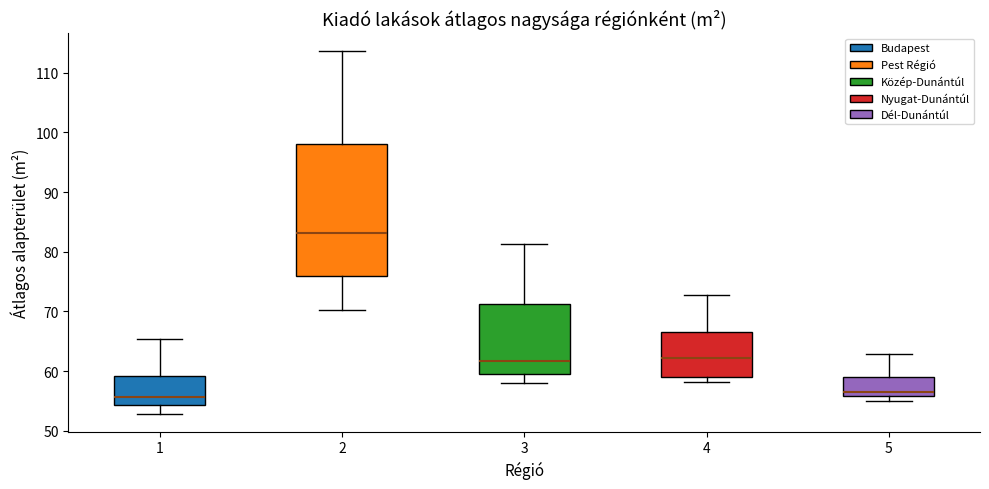

Reading left to right, transcribe this box plot: for each box, give where its median line is, the range the box spans, and where its two whiskers end, as read against the y-axis. The values are not printed on the chart, so give them approximately, as read against the axis.

1: median 56, box 54 to 59, whiskers 53 to 65
2: median 83, box 76 to 98, whiskers 70 to 114
3: median 62, box 59 to 71, whiskers 58 to 81
4: median 62, box 59 to 66, whiskers 58 to 73
5: median 56 (just above the box's lower edge), box 56 to 59, whiskers 55 to 63